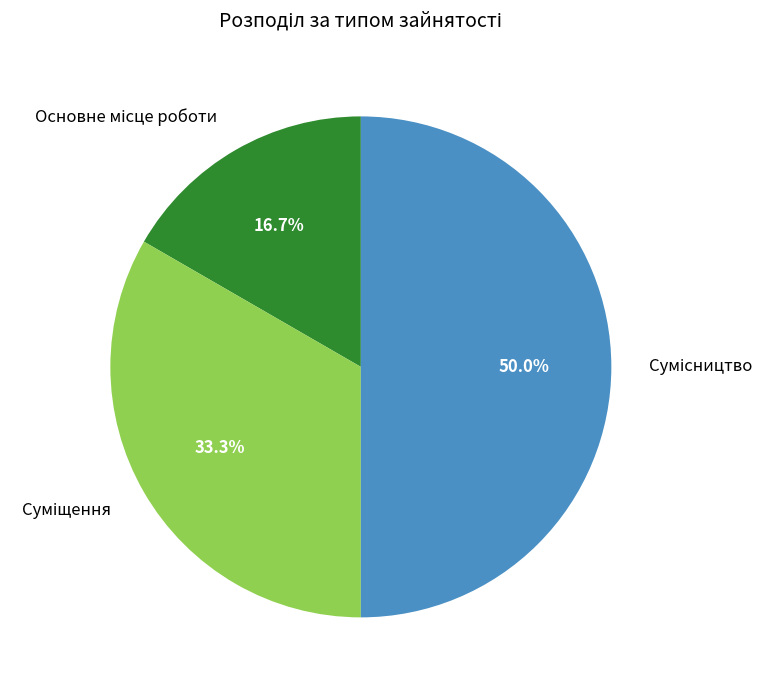

Count the number of slices in the pie.

3